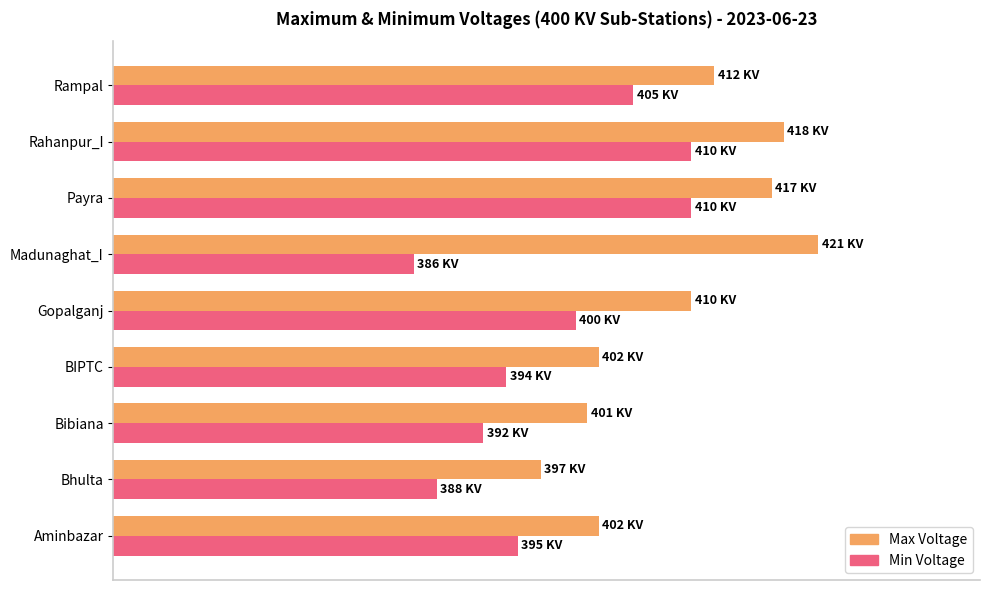

Reading left to right, list all the values displayed in this chart.

Max Voltage: 402	397	401	402	410	421	417	418	412
Min Voltage: 395	388	392	394	400	386	410	410	405